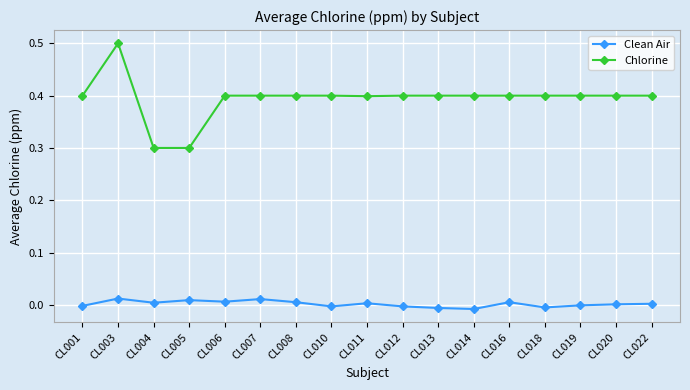

List the series in order of their peak value, lowest first.

Clean Air, Chlorine